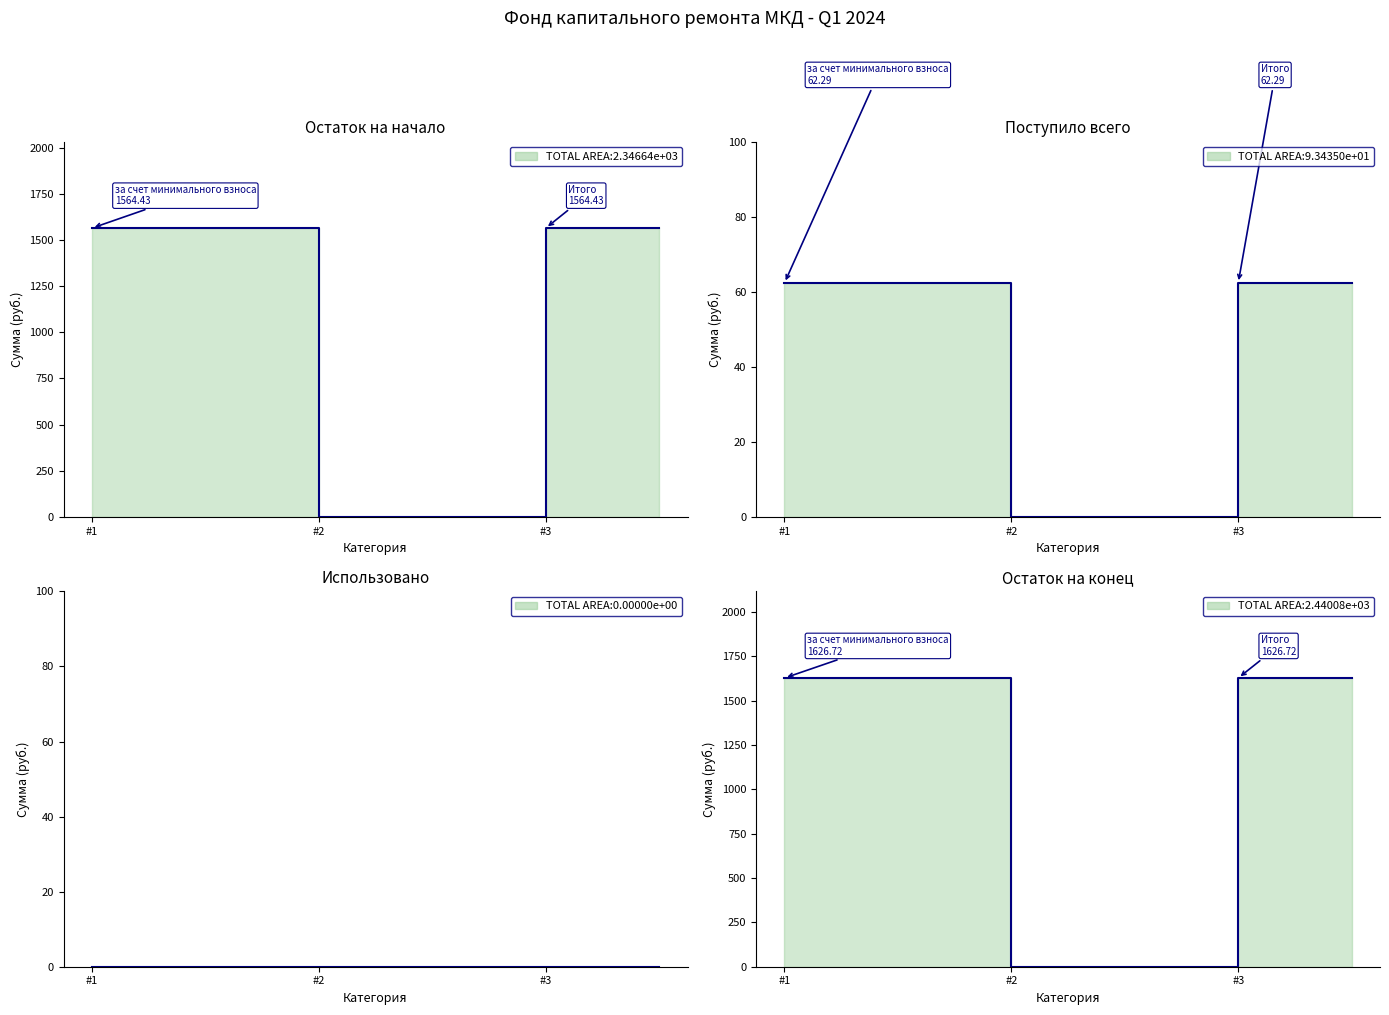

Reading left to right, what are all the values shown in this chart?

Остаток на начало: 1564.4	0.0	1564.4
Поступило всего: 62.3	0.0	62.3
Использовано: 0.0	0.0	0.0
Остаток на конец: 1626.7	0.0	1626.7